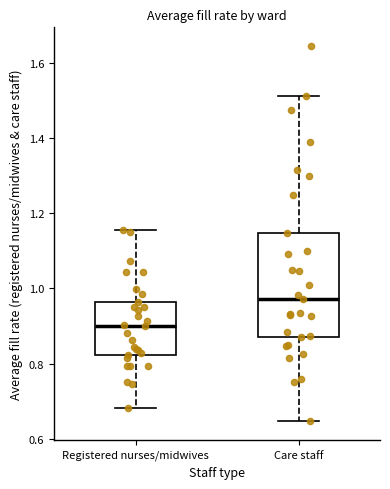

Where does the median line of the box for Registered nurses/midwives sit on the y-axis? The values are not printed on the chart, so give them approximately, as read against the axis.

0.90